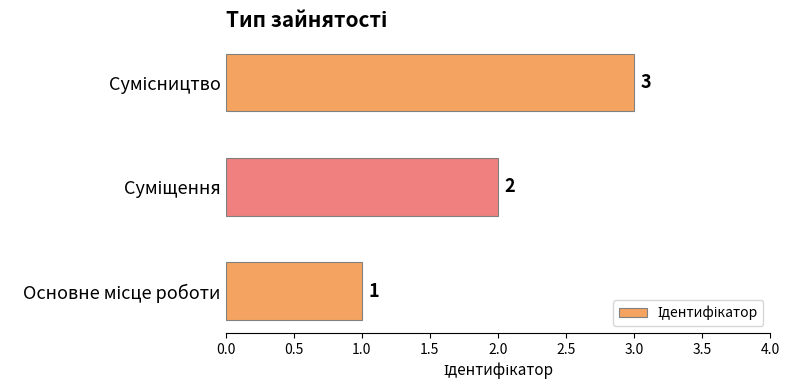

What is the difference between the maximum and second lowest values?

1